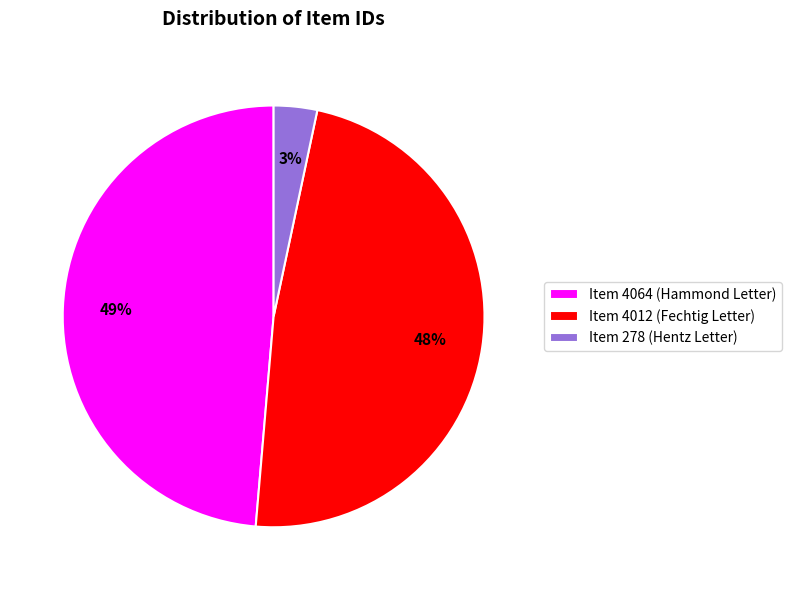

Is there any slice that represents more than half of the pie?

No